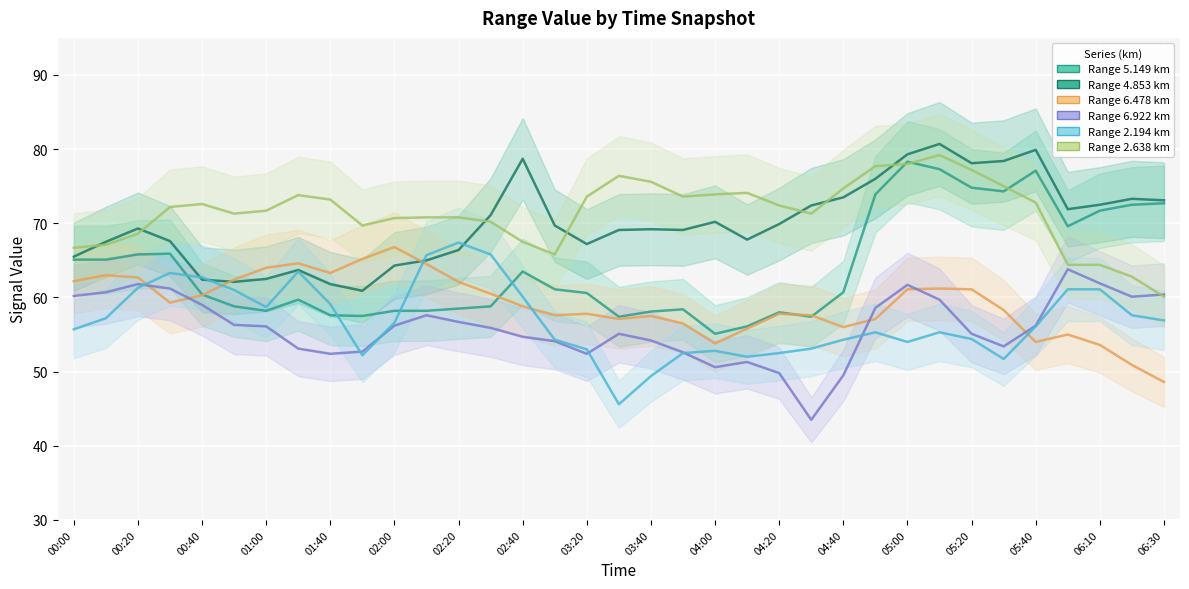

In 2.194, how many points are higher than both neighbors (excluding endpoints)?

6